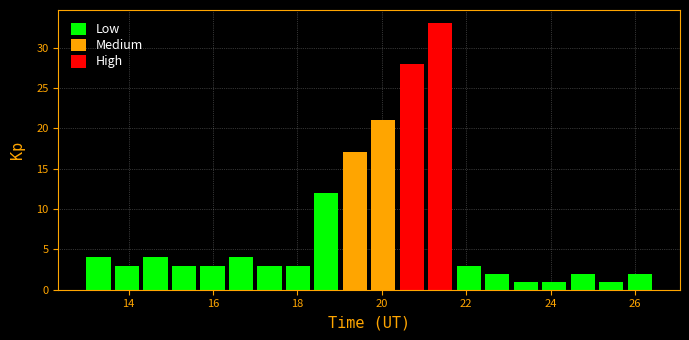

Around what value on the x-axis is the tallest bar? Give the approximate position of its centre, as read against the axis.

21.4